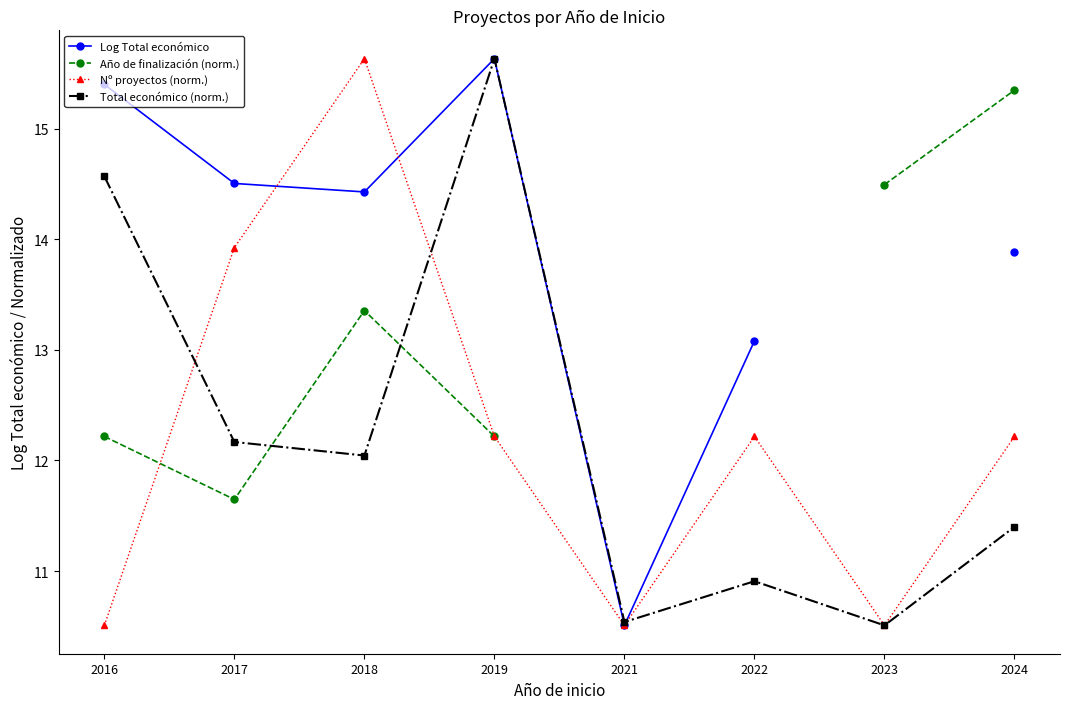

Count the number of data series in this chart.

4